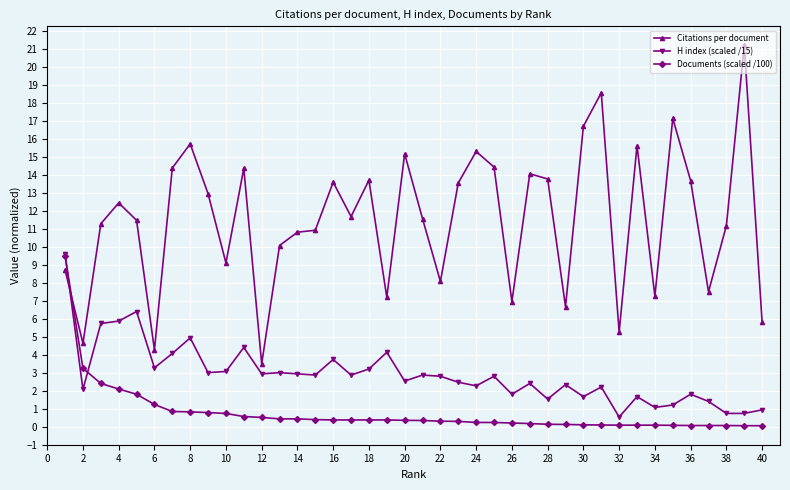

List the series in order of their overall mean, lowest first.

Documents (scaled /100), H index (scaled /15), Citations per document